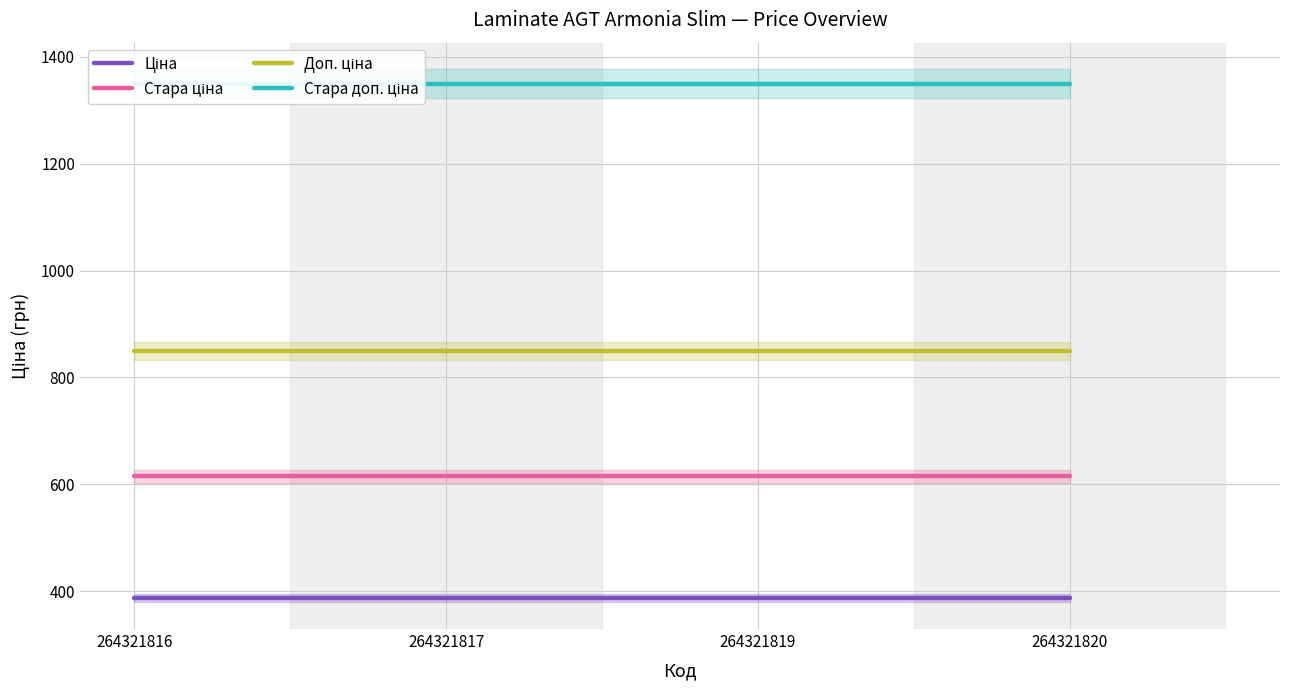

What is the sum of all Доп. ціна values?

3396.0